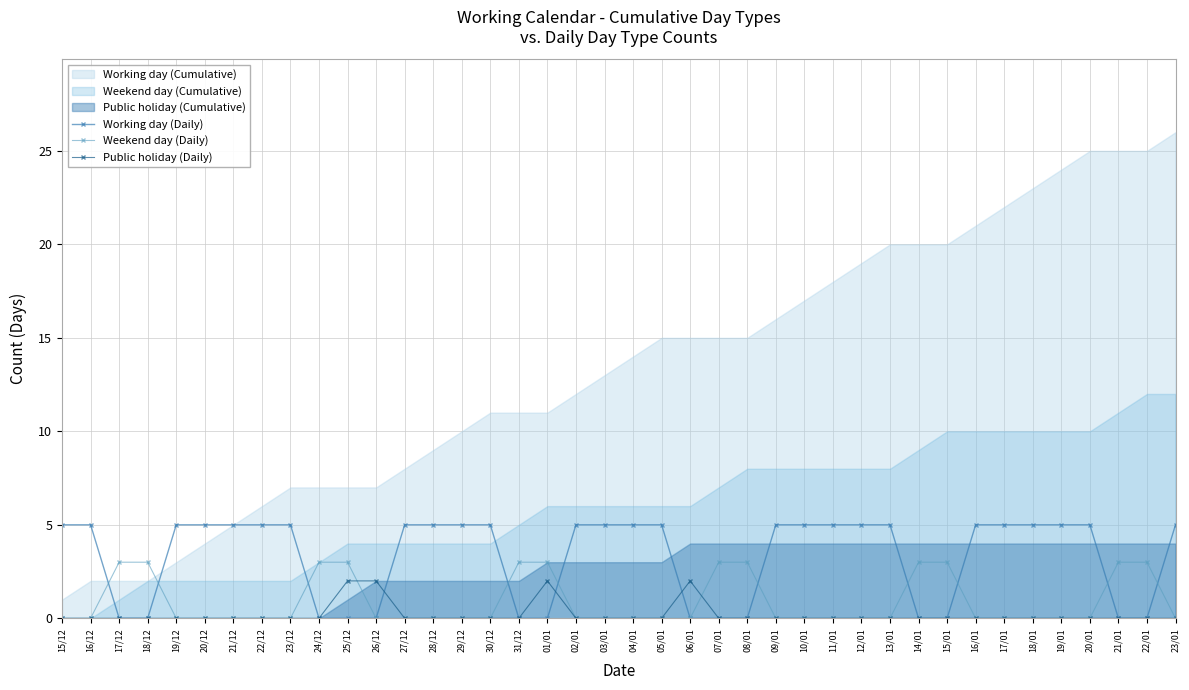

True or false: Weekend day (Daily) has a value of 1 at 19/01.

False